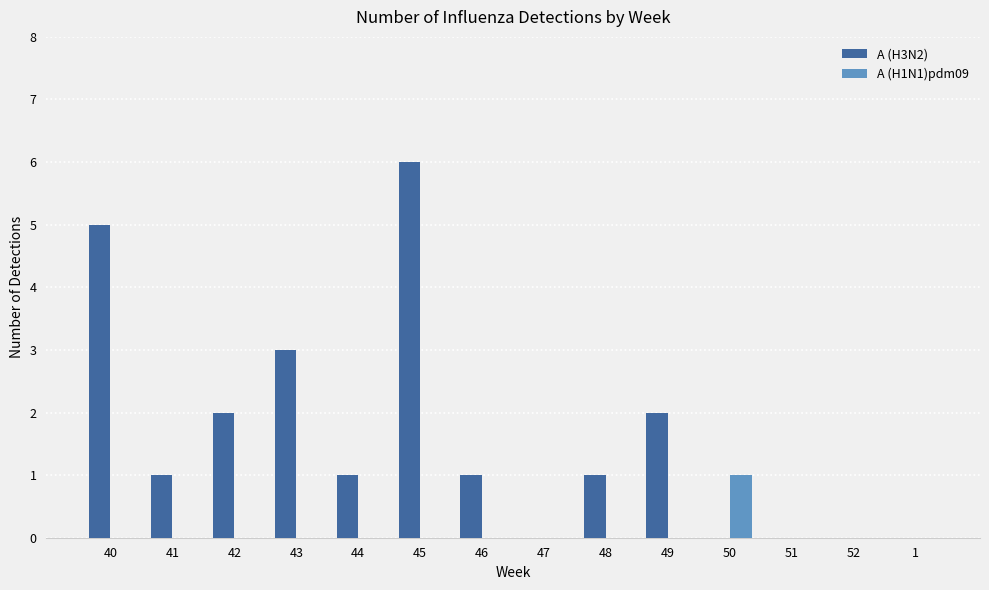

Reading left to right, transcribe all the data shown in this chart.

A (H3N2): 40=5	41=1	42=2	43=3	44=1	45=6	46=1	47=0	48=1	49=2	50=0	51=0	52=0	1=0
A (H1N1)pdm09: 40=0	41=0	42=0	43=0	44=0	45=0	46=0	47=0	48=0	49=0	50=1	51=0	52=0	1=0